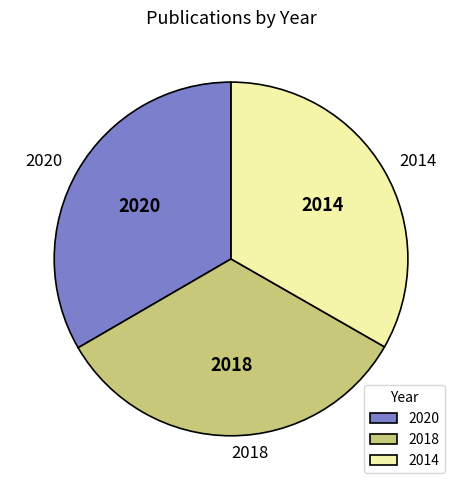

Do 2014 and 2018 together represent more than half of the pie?

Yes